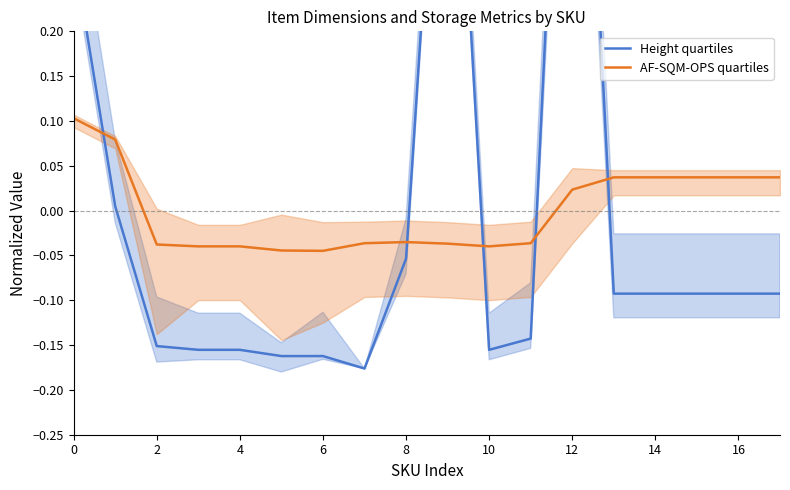

What are all the series names shown in the legend?

Height quartiles, AF-SQM-OPS quartiles